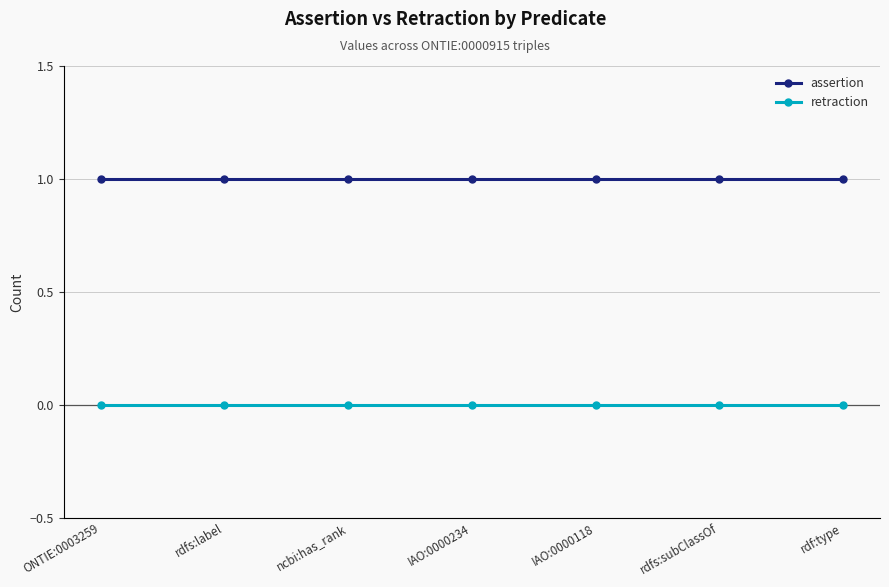

Reading left to right, transcribe all the data shown in this chart.

assertion: ONTIE:0003259=1	rdfs:label=1	ncbi:has_rank=1	IAO:0000234=1	IAO:0000118=1	rdfs:subClassOf=1	rdf:type=1
retraction: ONTIE:0003259=0	rdfs:label=0	ncbi:has_rank=0	IAO:0000234=0	IAO:0000118=0	rdfs:subClassOf=0	rdf:type=0